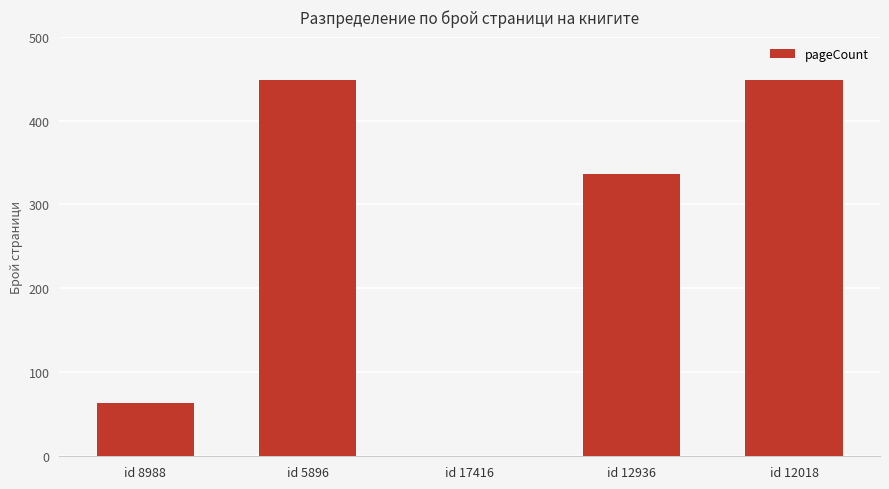

Count the values in the range 64 to 448.

4